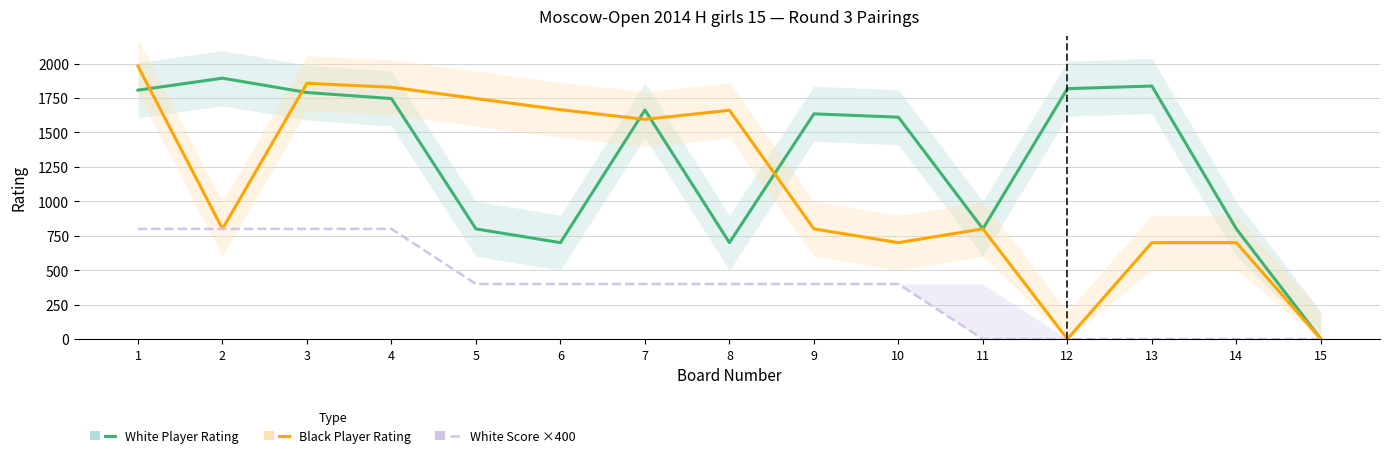

What are all the series names shown in the legend?

White Player Rating, Black Player Rating, White Score ×400